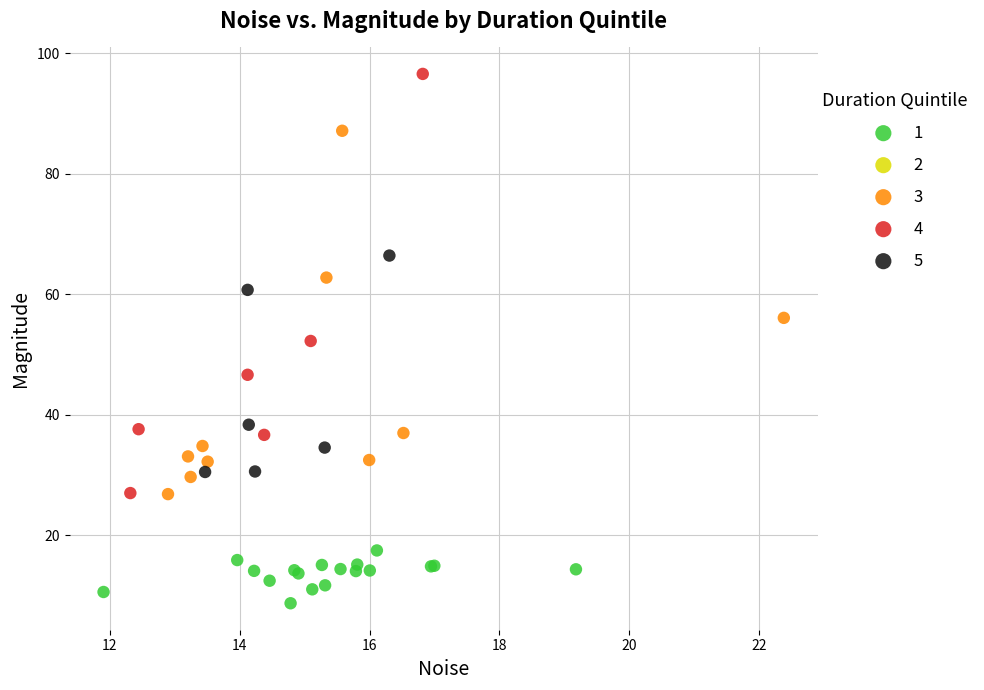

Which series has the largest Y range (max minus min)?

4